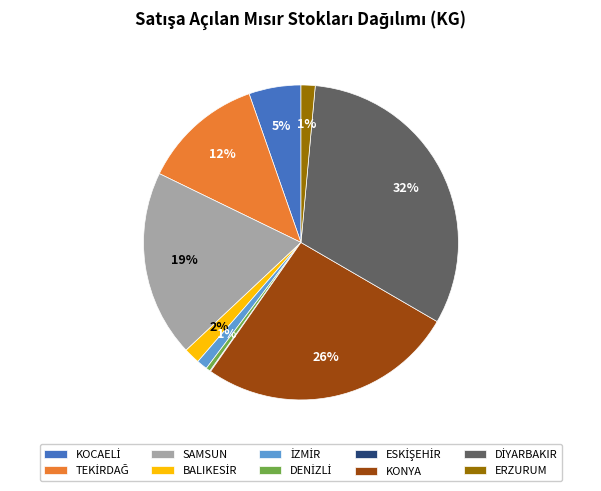

Do KONYA and SAMSUN together represent more than half of the pie?

No